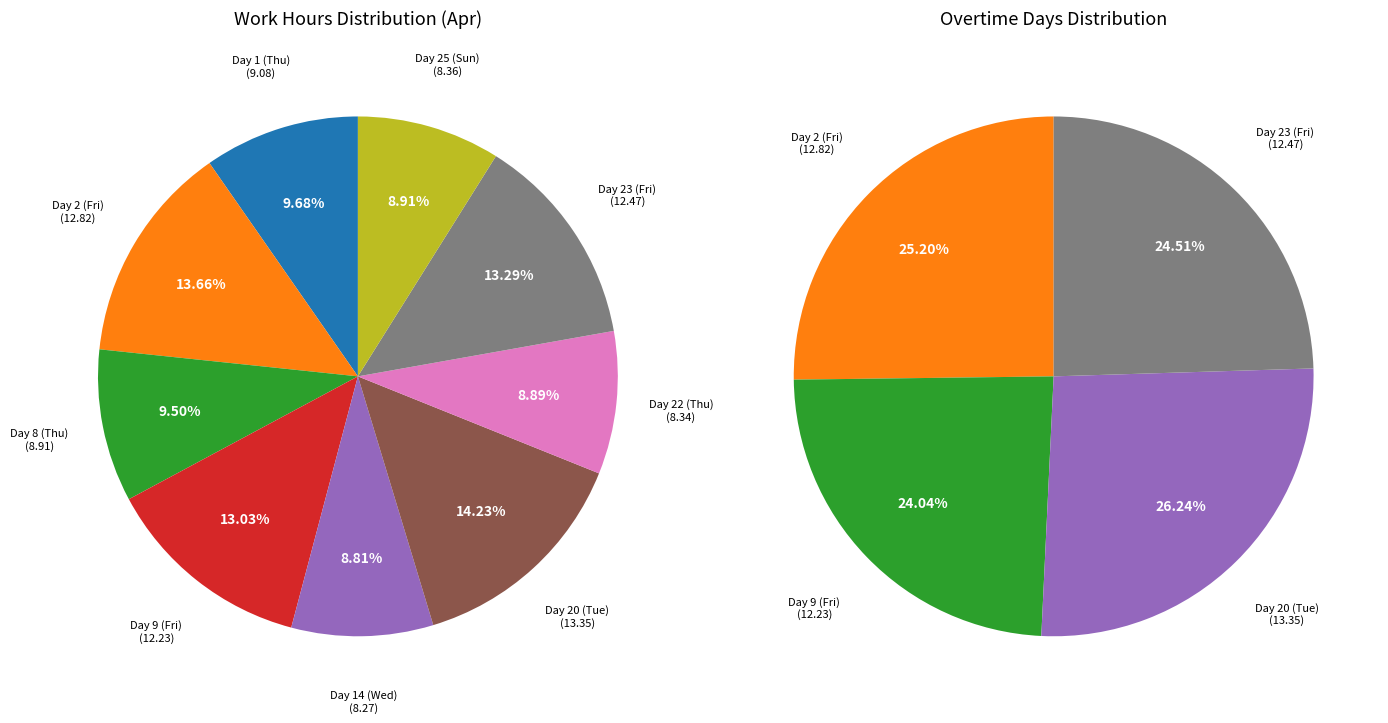

What is the largest slice in the pie chart?

Day 20 (Tue)